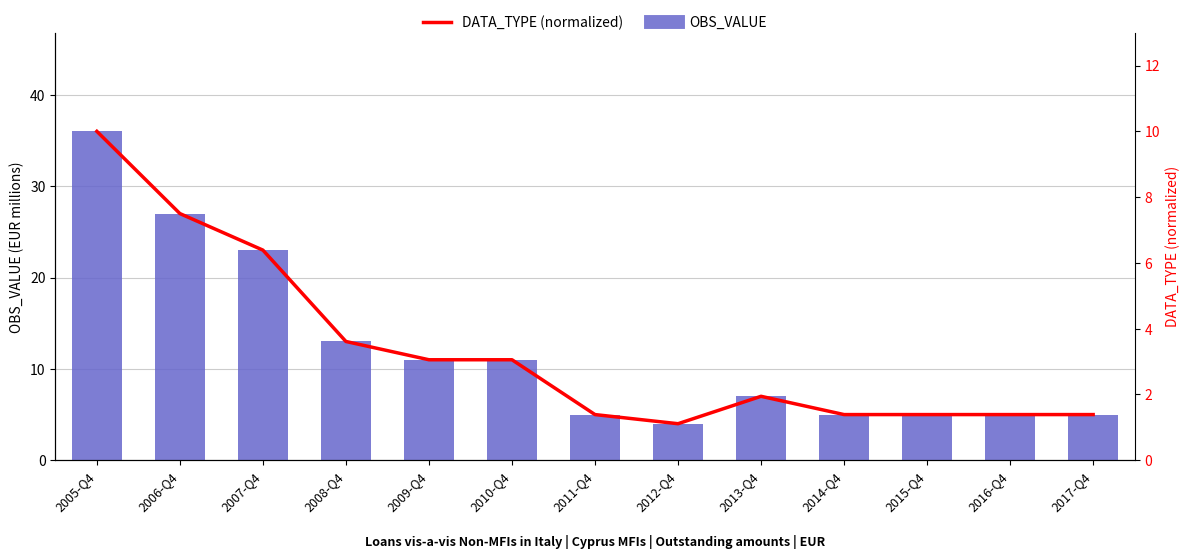

What is the label of the 8th bar from the left?

2012-Q4